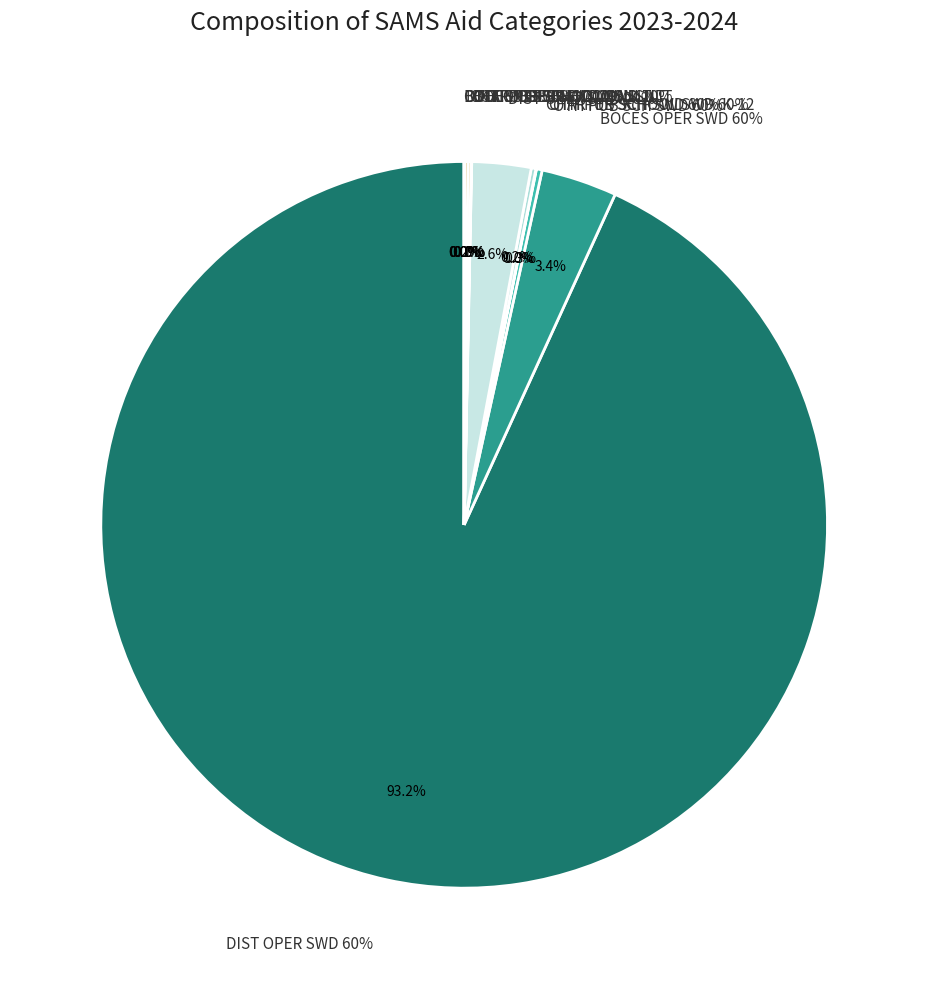

Is the sum of C-ATT DIST OPER TOTAL SWD 20% and C-ATT DIST OPER TOTAL SWD CONSULT greater than half?

No